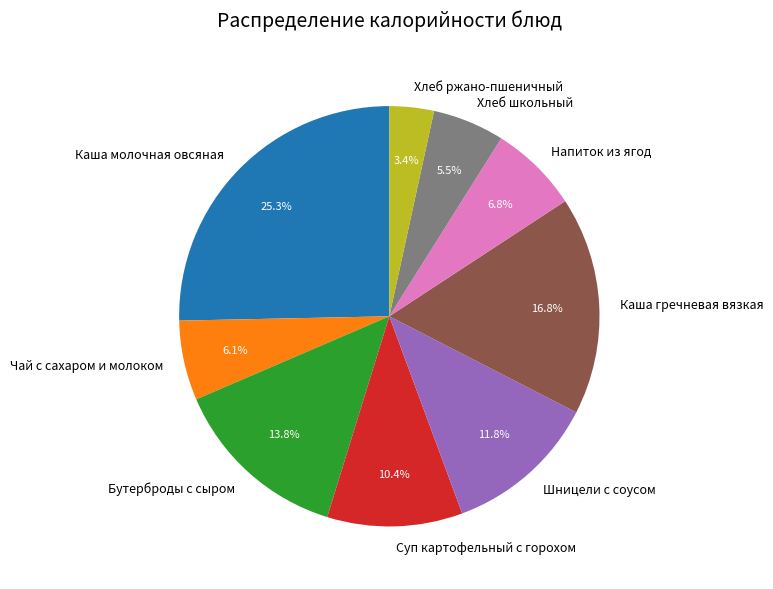

To the nearest percent, what portion does Напиток из ягод represent?

7%